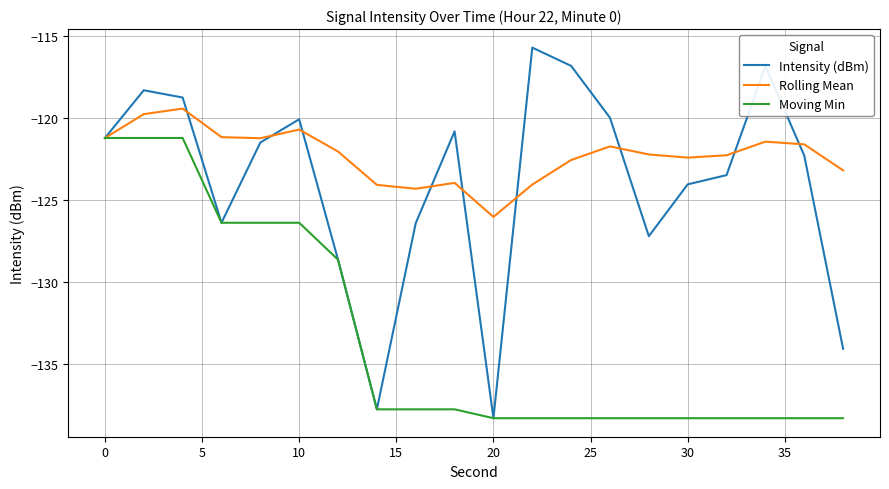

Count the number of data series in this chart.

3